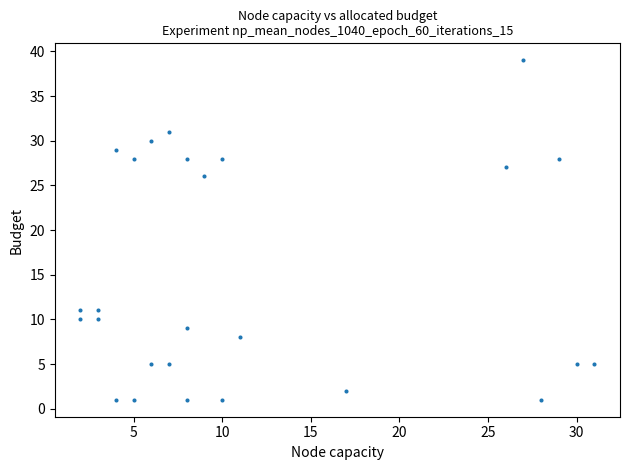

What is the range of Y values (max minus min)?

38